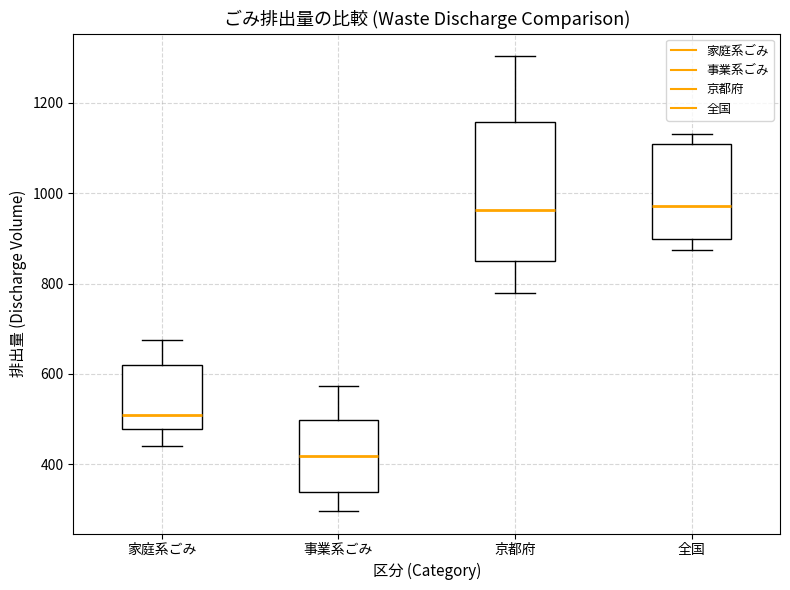

Reading left to right, read every box against the y-axis: the position of its median line, the range the box covers, and the ends of its whiskers. The values are not printed on the chart, so give them approximately, as read against the axis.

家庭系ごみ: median 520, box 480 to 620, whiskers 440 to 680
事業系ごみ: median 420, box 340 to 500, whiskers 300 to 580
京都府: median 960, box 840 to 1160, whiskers 780 to 1300
全国: median 980, box 900 to 1100, whiskers 880 to 1140